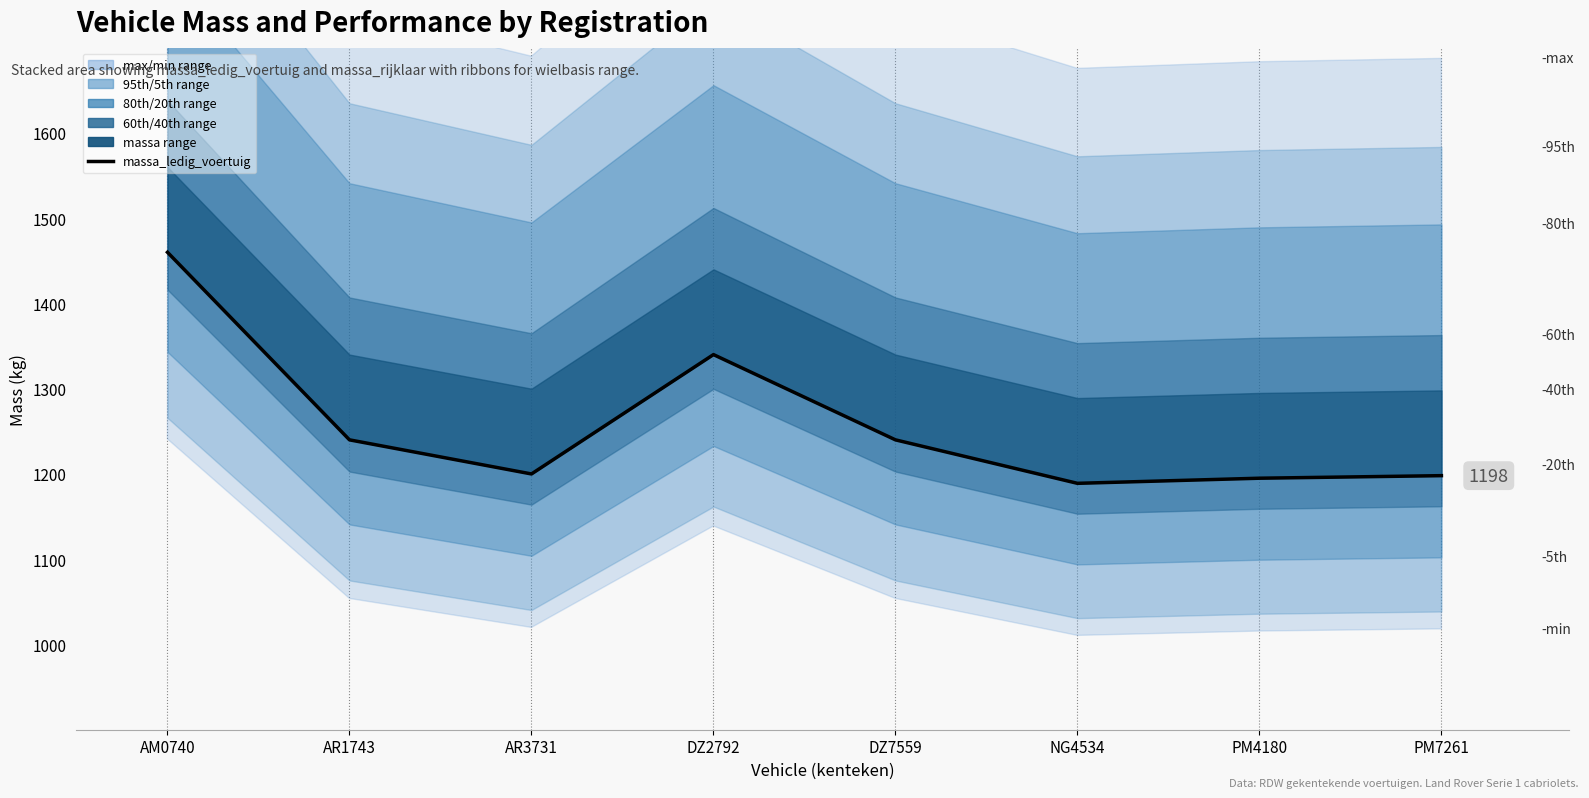

What position from the right is AR1743?

7